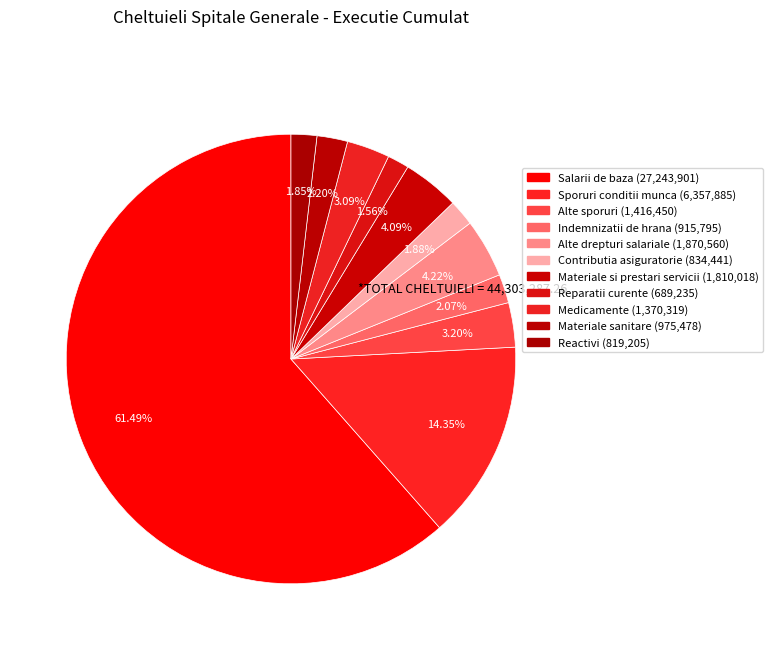

Is there any slice that represents more than half of the pie?

Yes